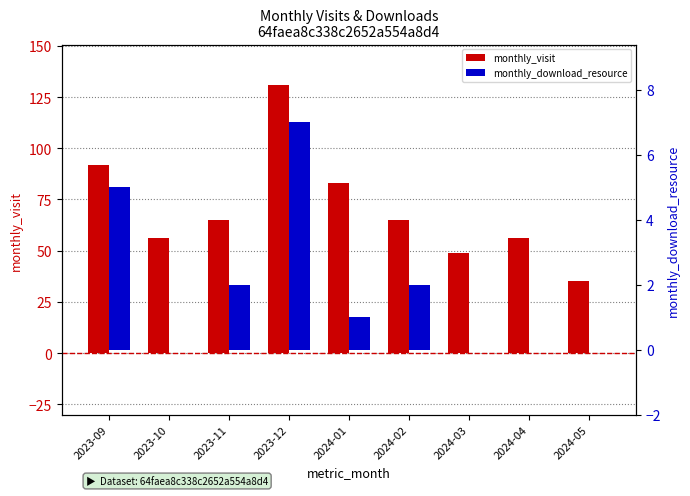

Is the value of monthly_visit at 2023-12 greater than the value of monthly_download_resource at 2023-09?

Yes